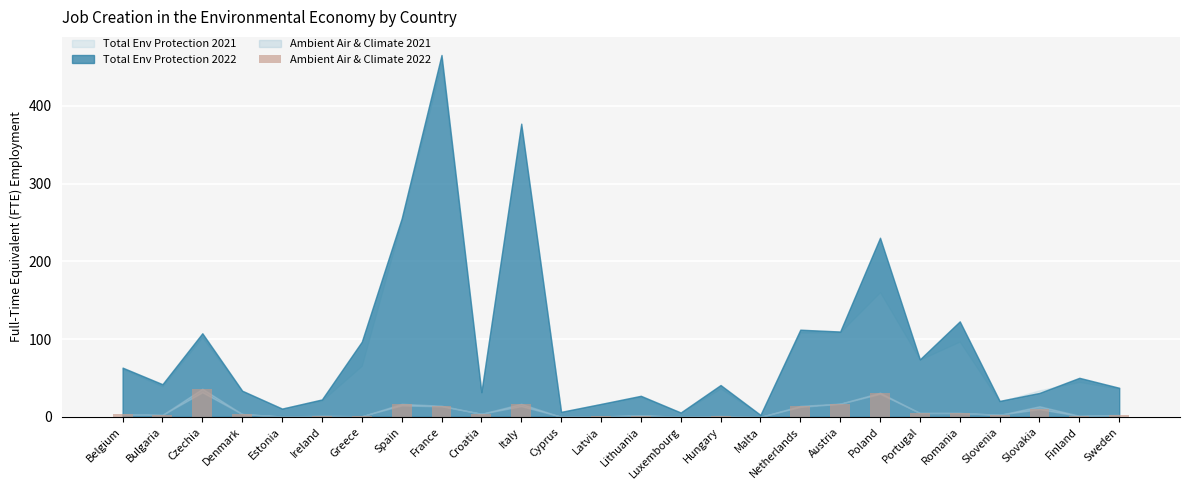

Which has a higher value, Romania or Poland?

Poland